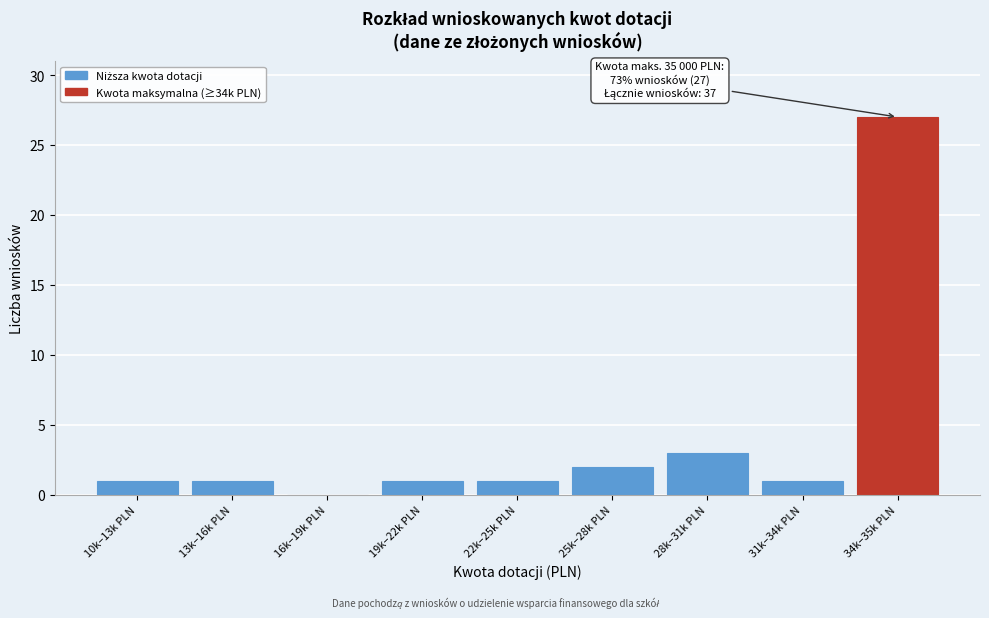

Reading left to right, what are all the values shown in this chart?

10k–13k PLN=1	13k–16k PLN=1	16k–19k PLN=0	19k–22k PLN=1	22k–25k PLN=1	25k–28k PLN=2	28k–31k PLN=3	31k–34k PLN=1	34k–35k PLN=27